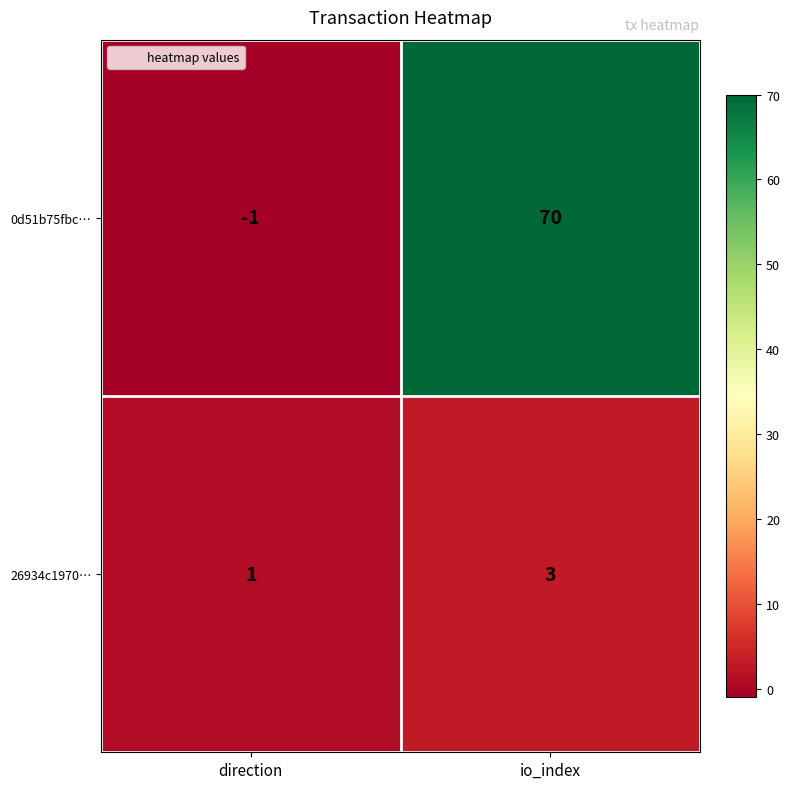

What is the approximate value of 26934c1970… at io_index?

3